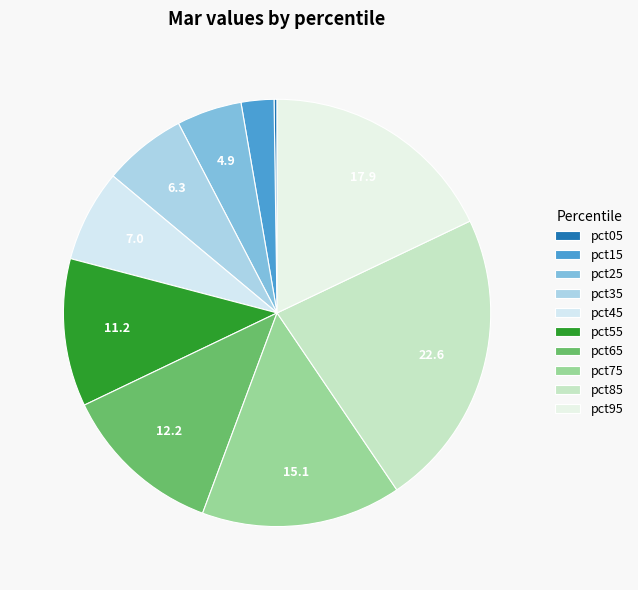

To the nearest percent, what is the difference between the largest and smallest slice percentages?

22%